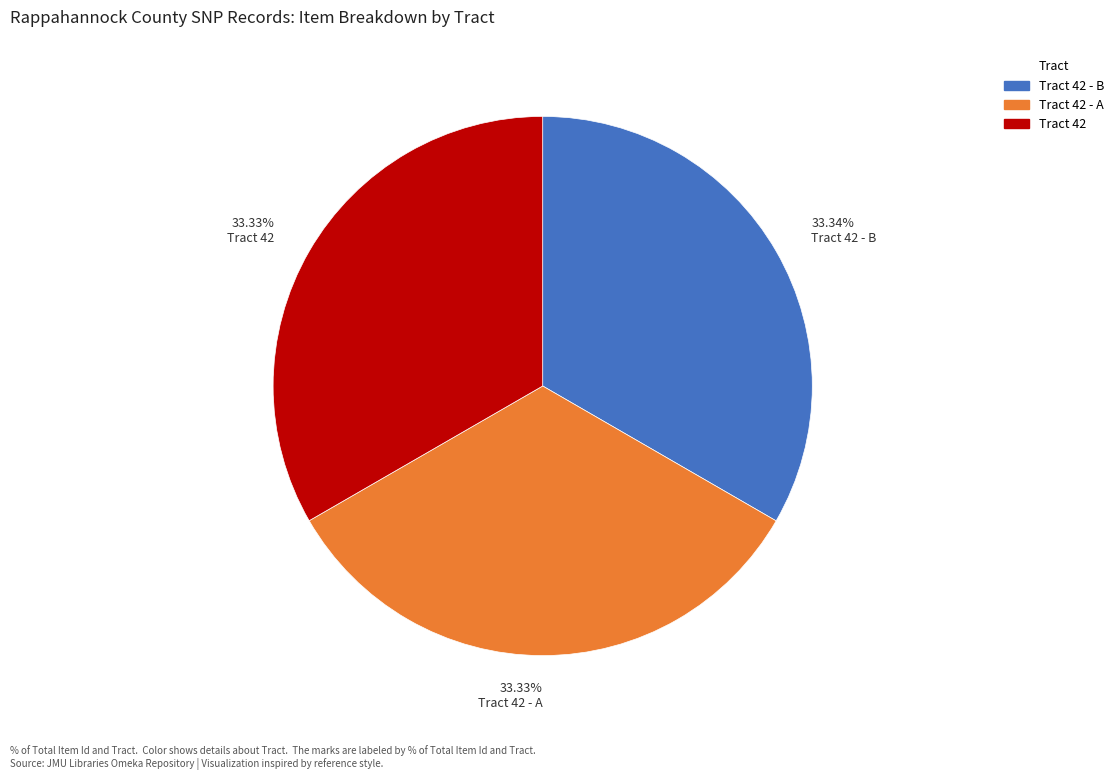

Approximately how many times larger is the value at Tract 42 - A compared to Tract 42?

1.0